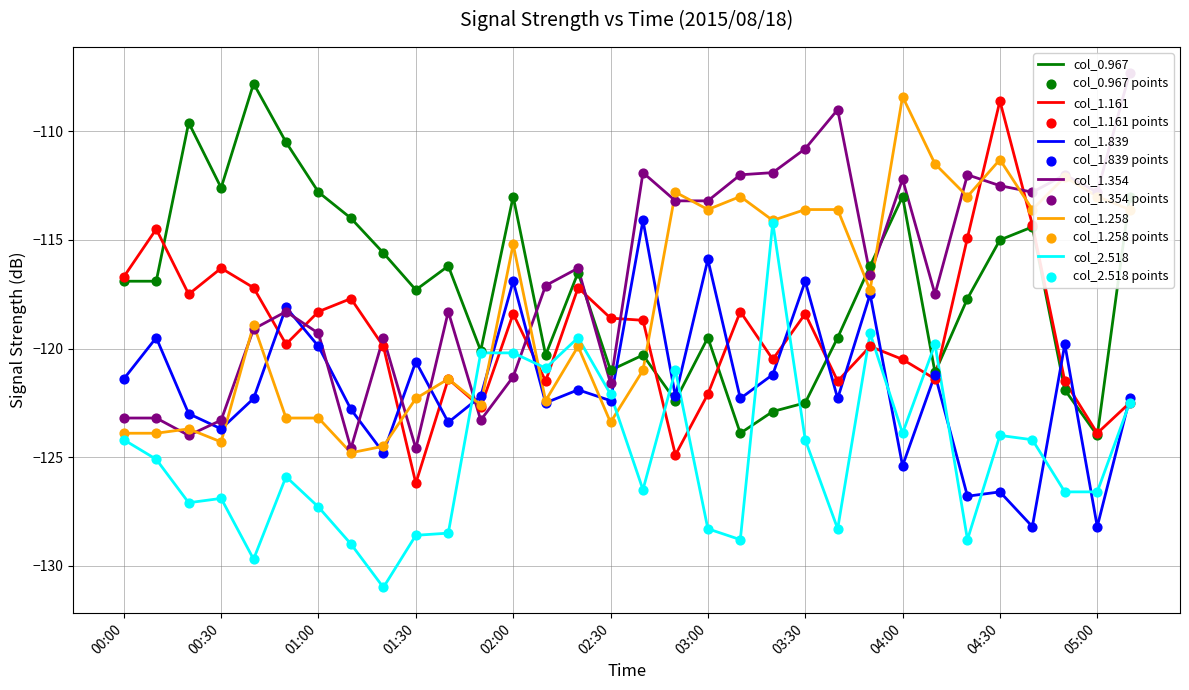

At which category is the sum across all series the highest?

04:30